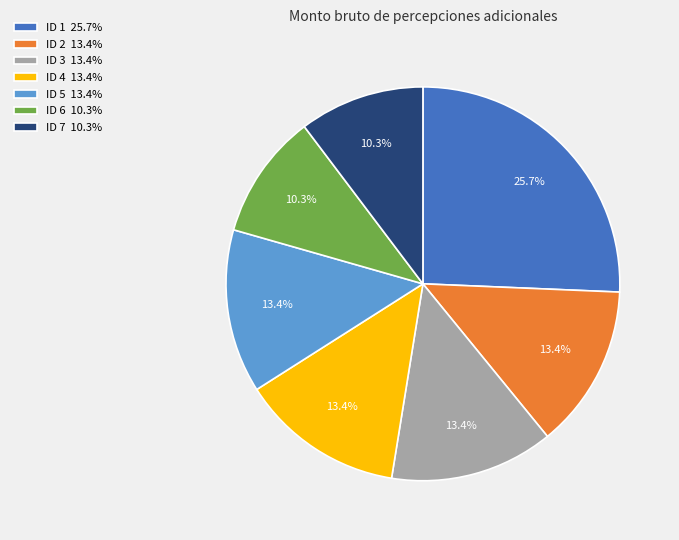

How many slices are in this pie chart?

7